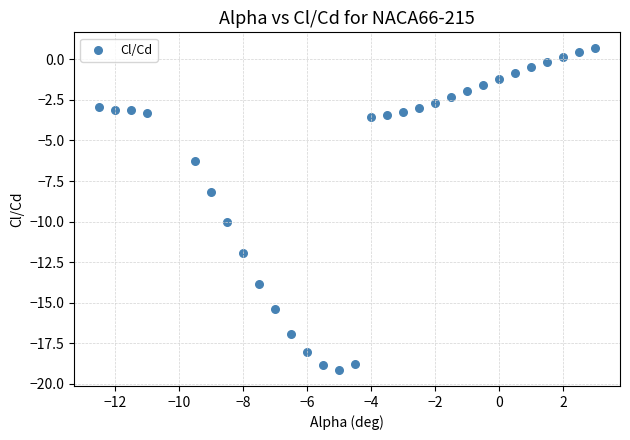

What Y value in the scatter plot is closest to -9?

-8.2